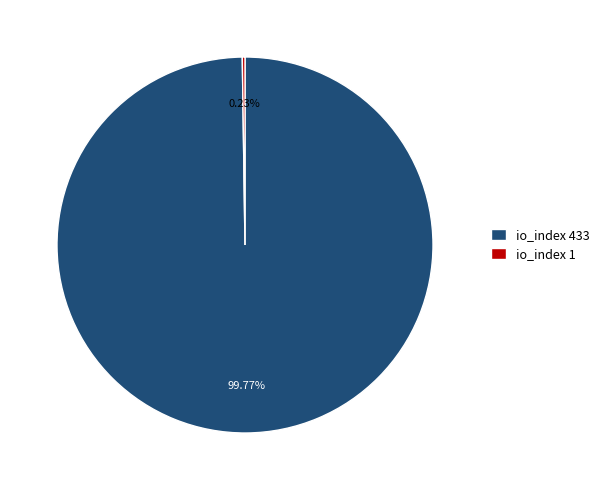

Which slice represents more than half of the pie?

io_index 433